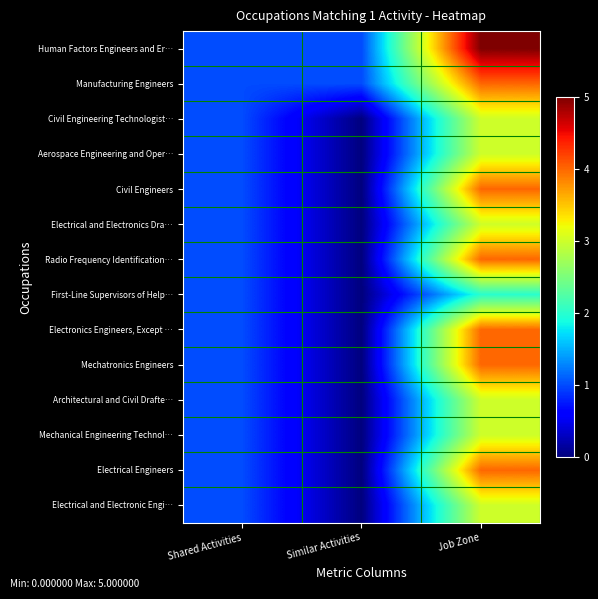

What is the total value across all series at Shared Activities?

14